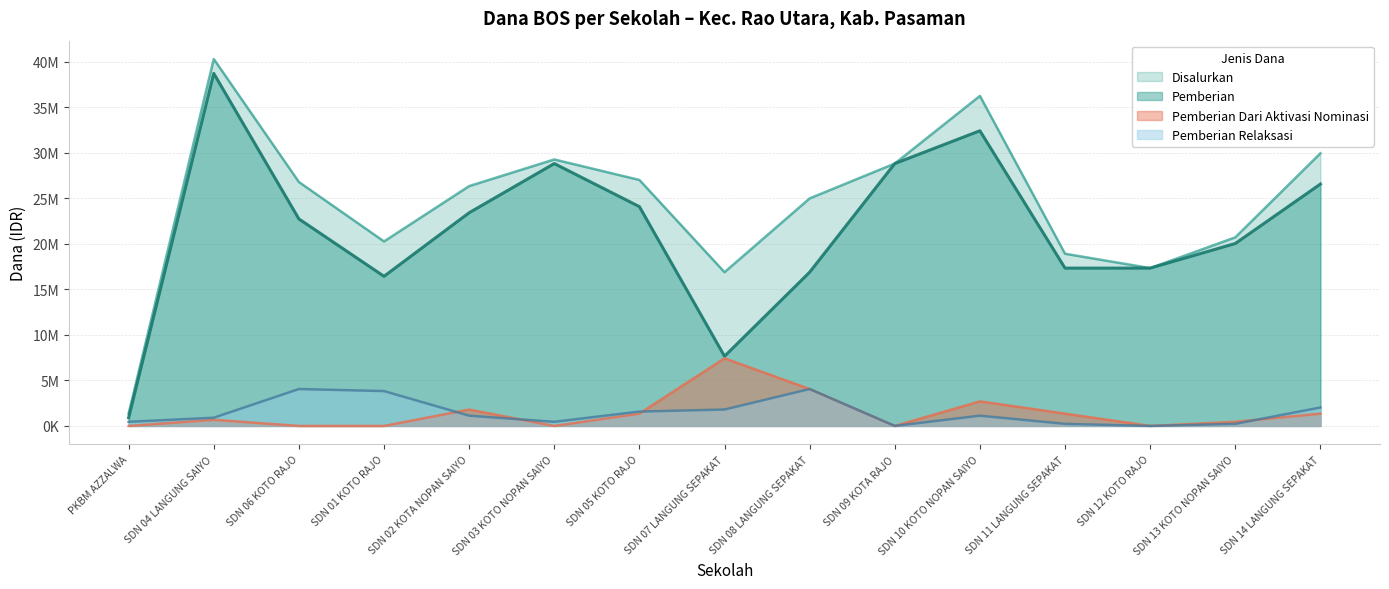

What is the difference between the second highest and second lowest values in the Pemberian series?

24750000